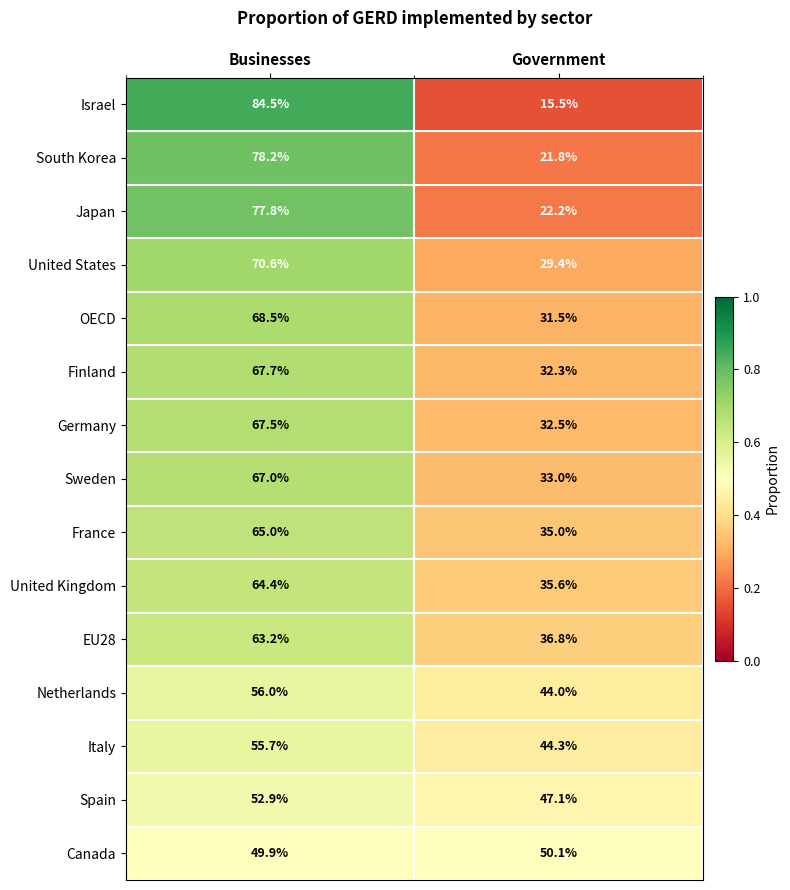

What is the total value across all series at Government?

511.1